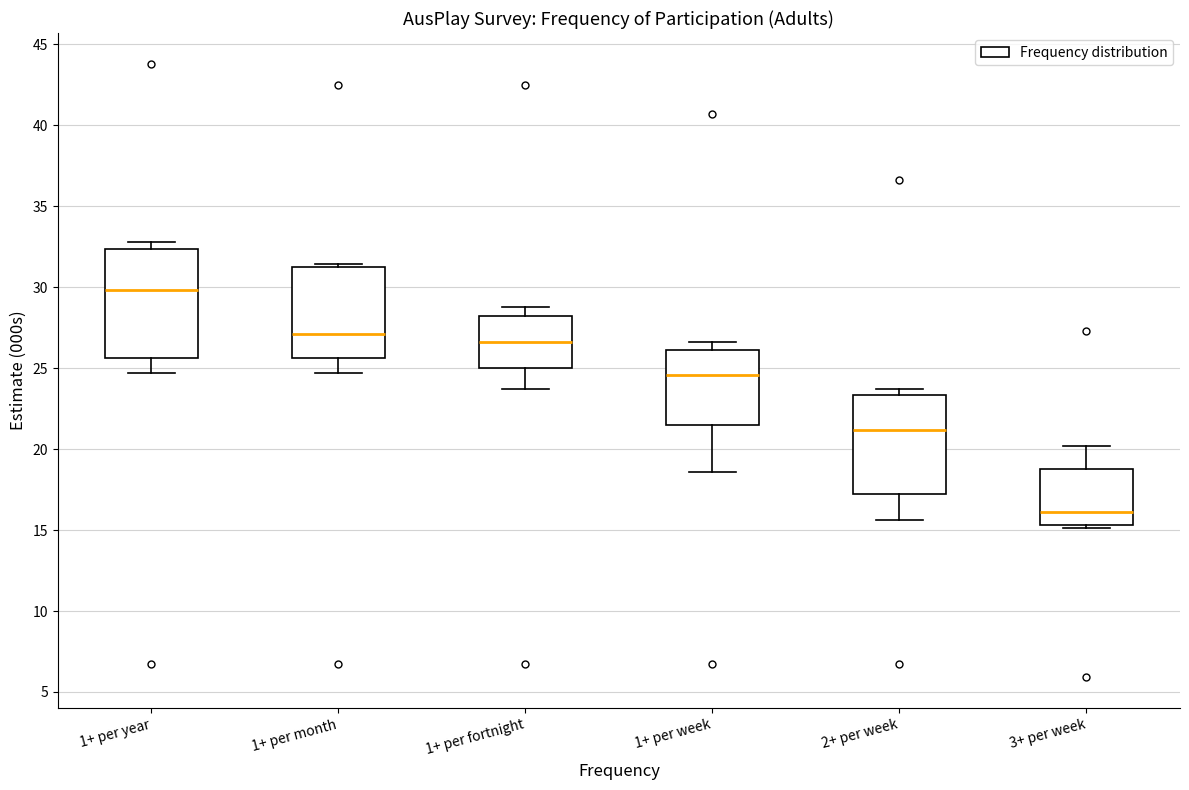

Which box has the lowest median line?

3+ per week